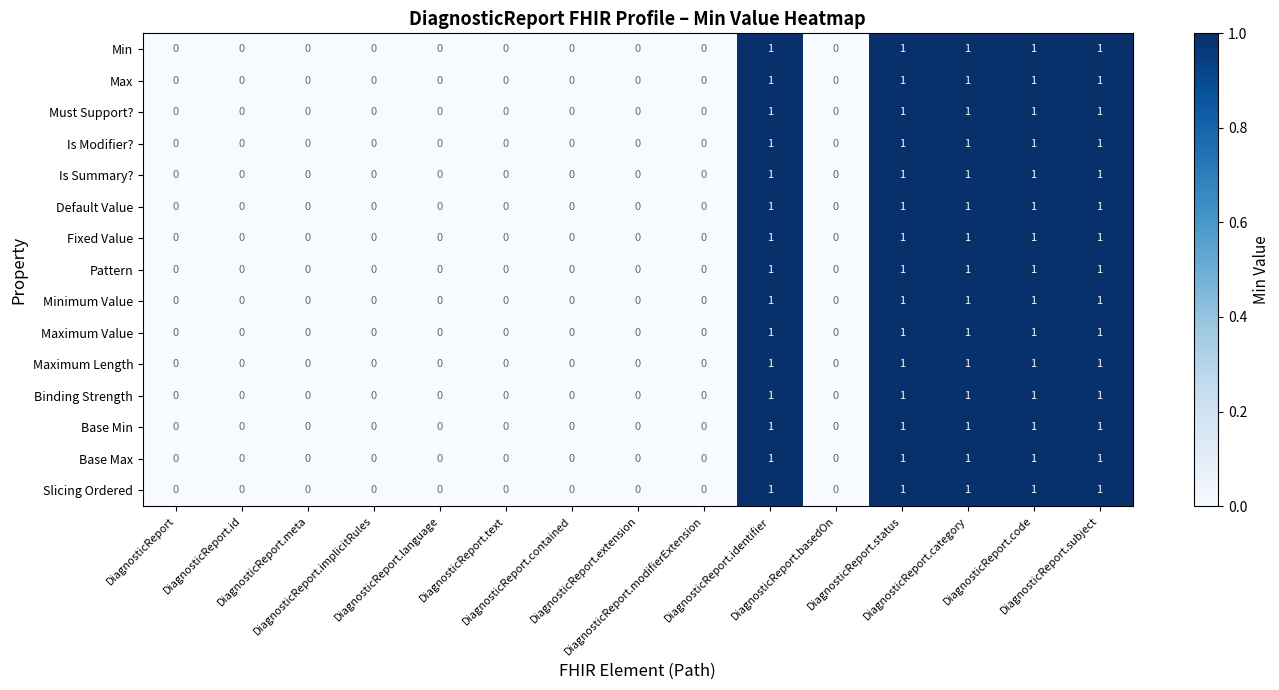

What is the sum of all Minimum Value values?

5